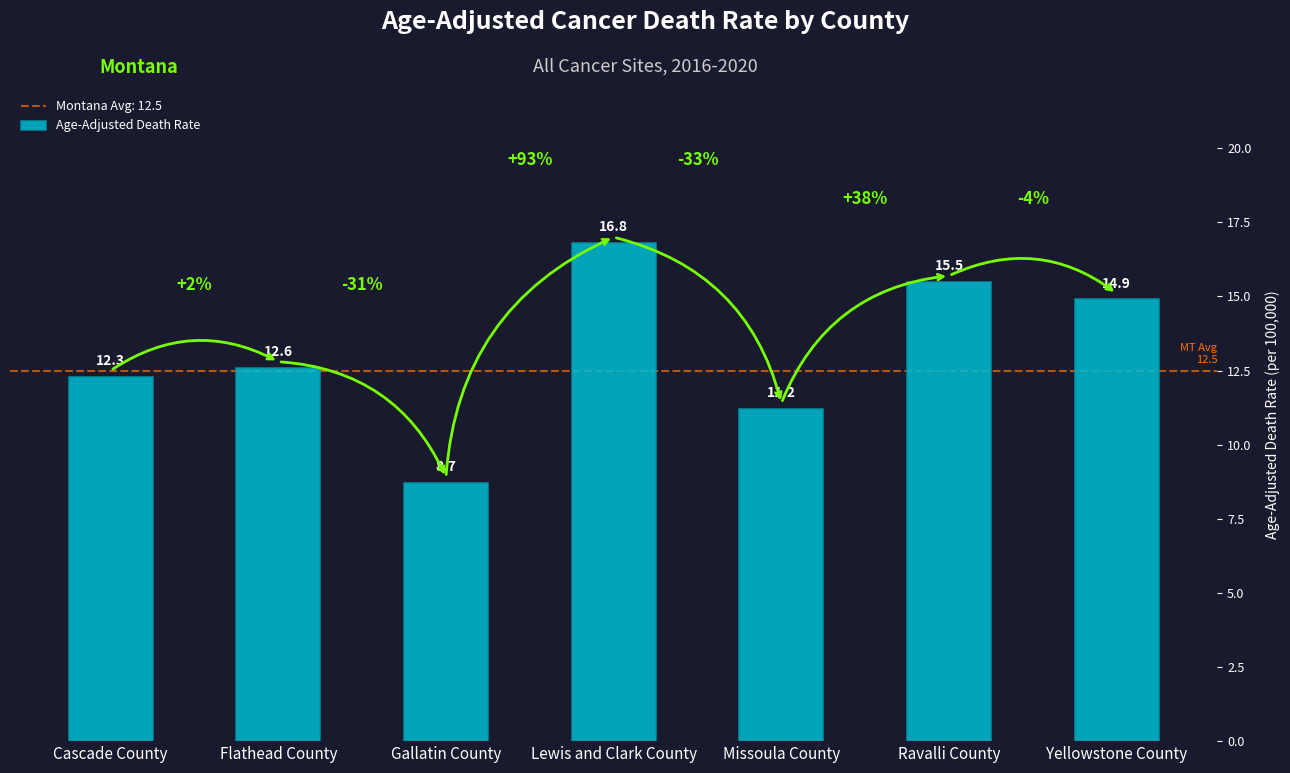

The value at Lewis and Clark County is 16.8. True or false?

True